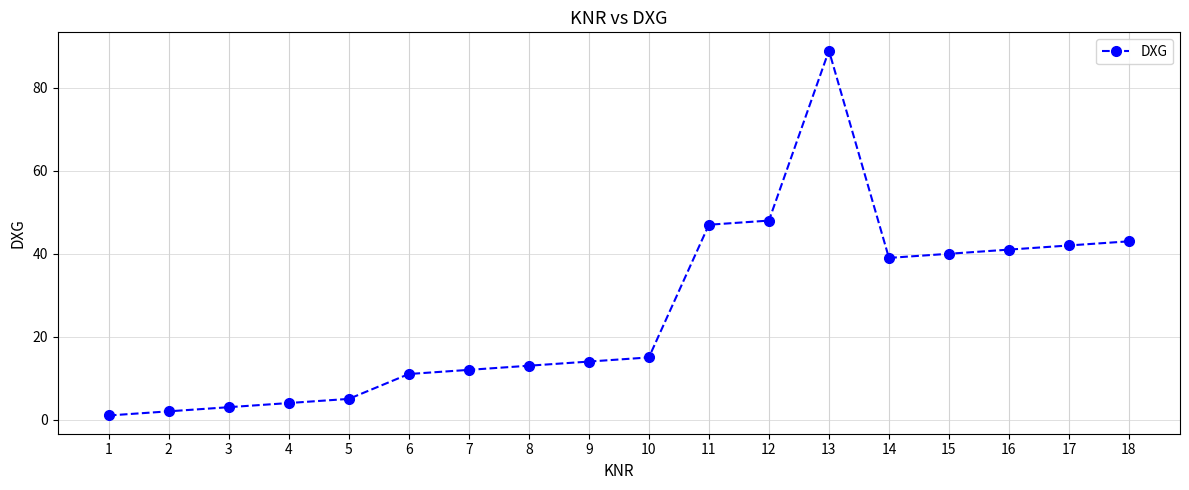

List the labels in order of value, smallest first.

1, 2, 3, 4, 5, 6, 7, 8, 9, 10, 14, 15, 16, 17, 18, 11, 12, 13